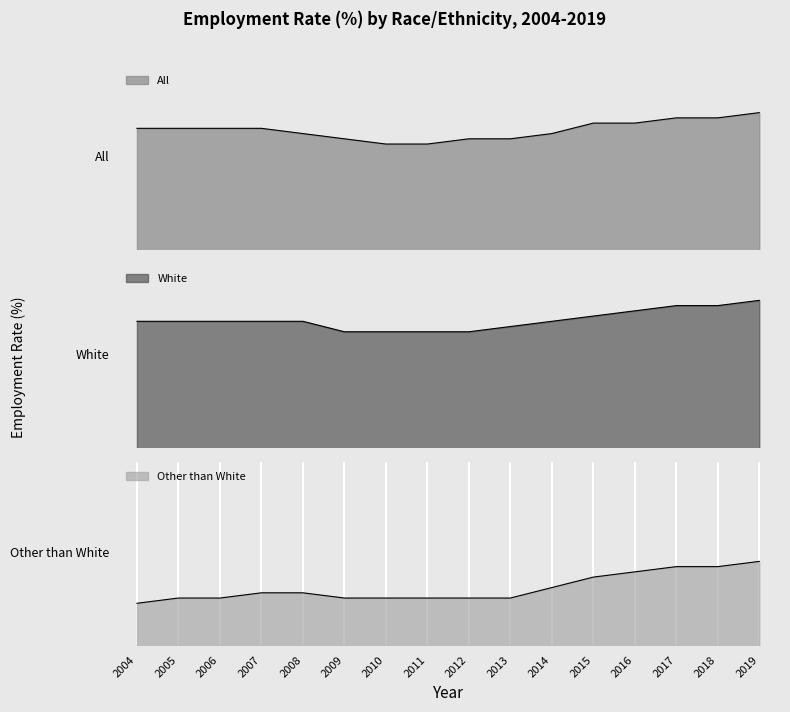

True or false: Other than White and All cross at least once.

False